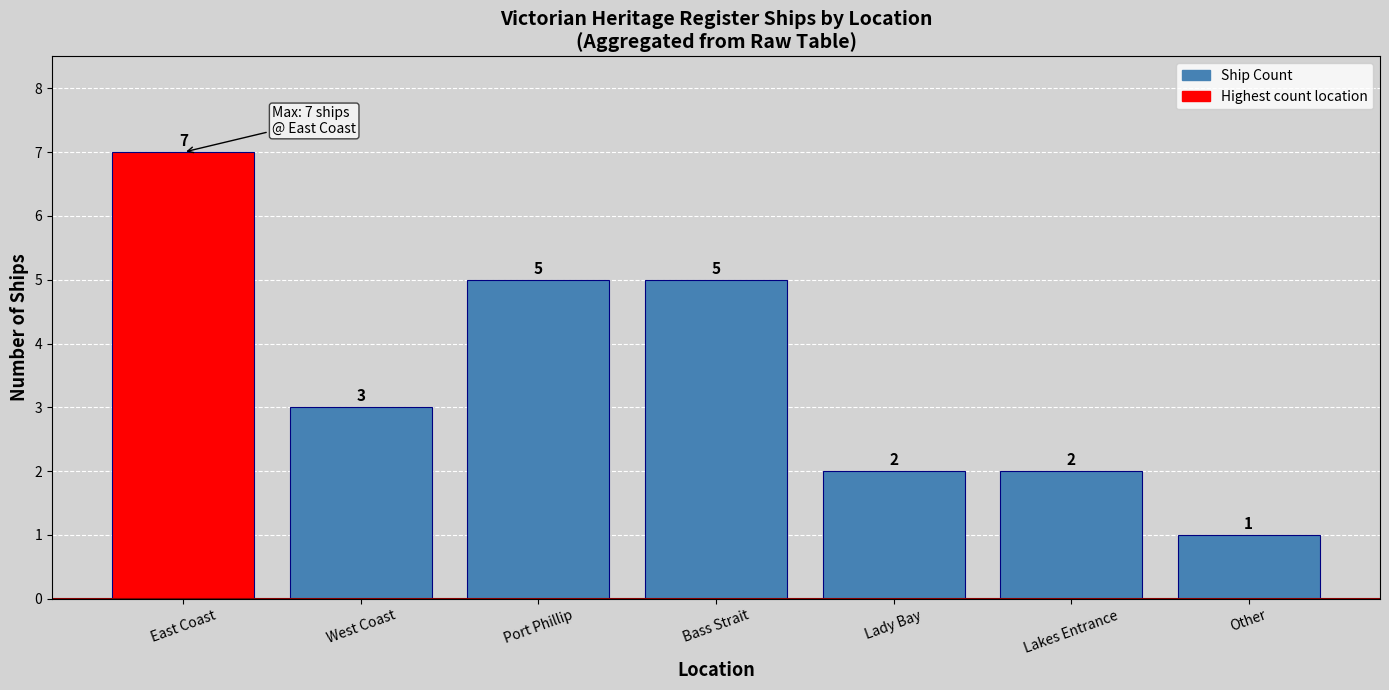

What is the label of the 4th bar from the left?

Bass Strait